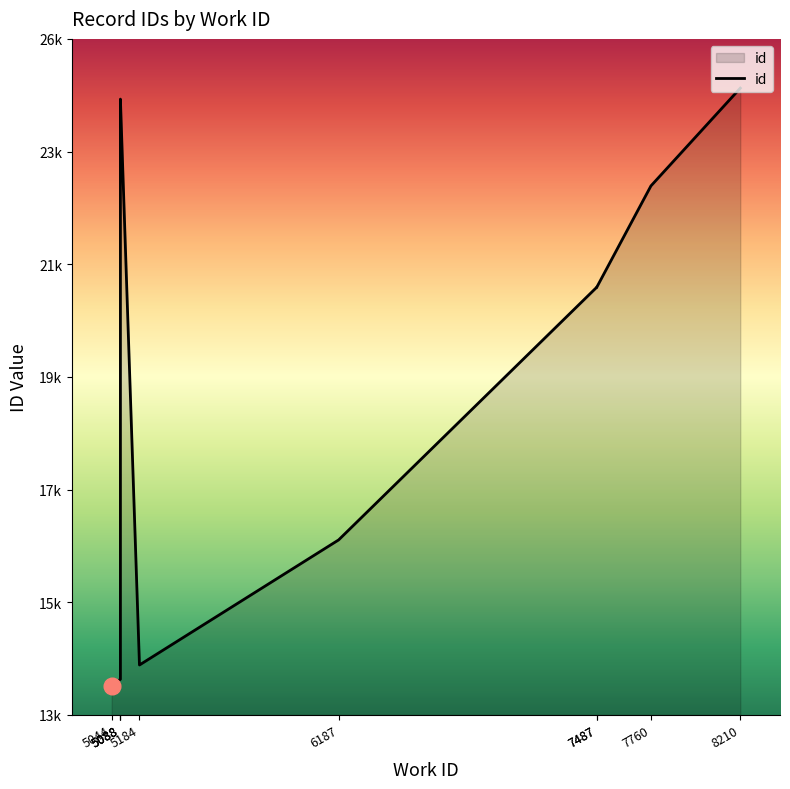

True or false: there are more than 0 points higher than both neighbors.

True